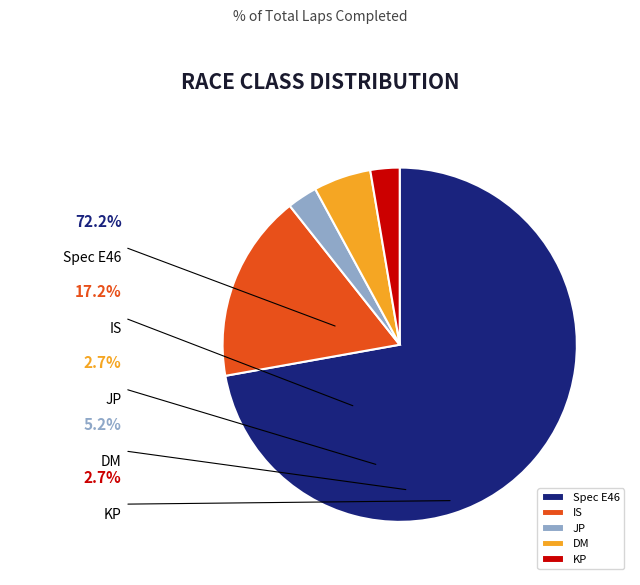

Is IS the majority of the pie?

No